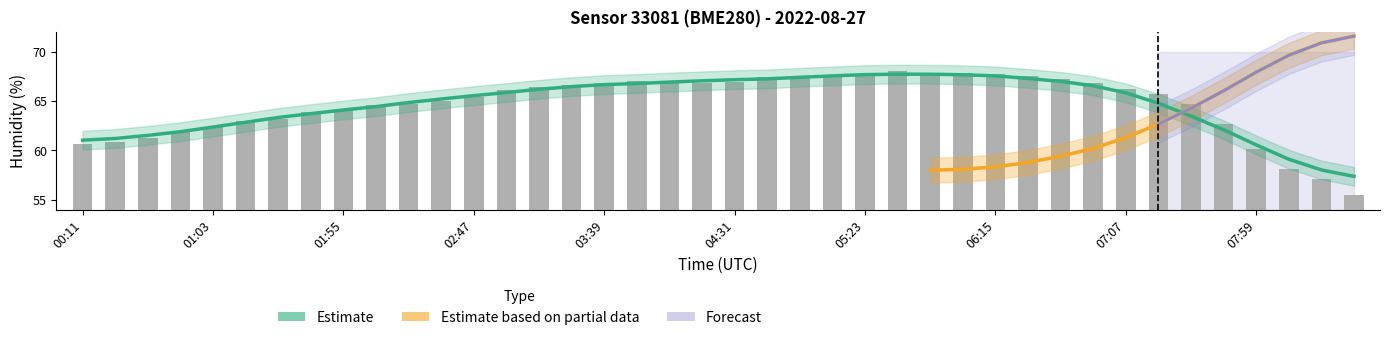

What is the minimum value for humidity?

55.5